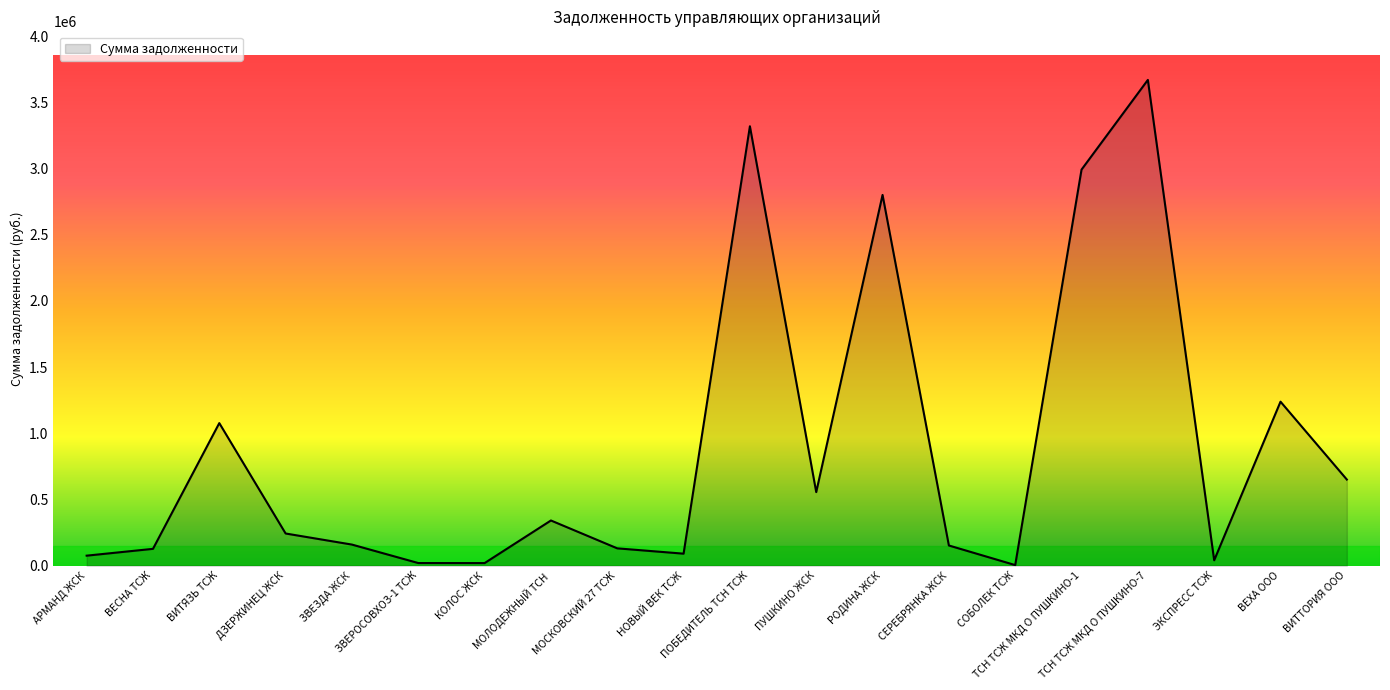

Does the chart display data point markers on the line(s)?

No